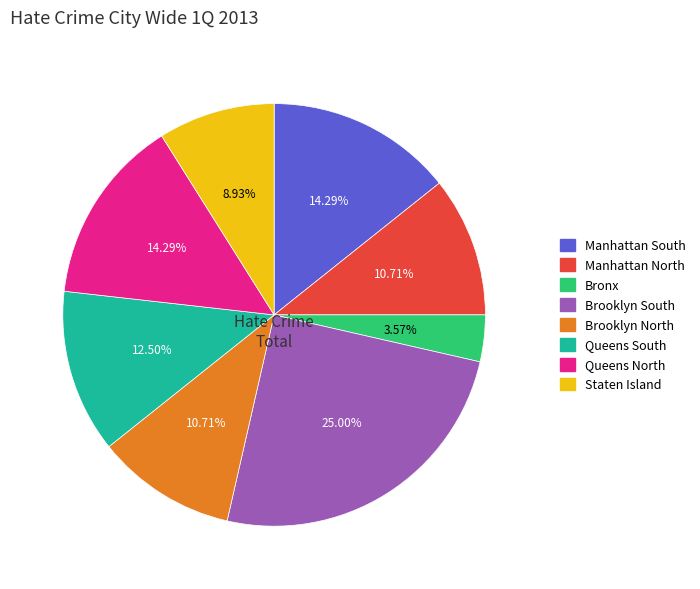

True or false: Brooklyn South accounts for 25% of the total.

True